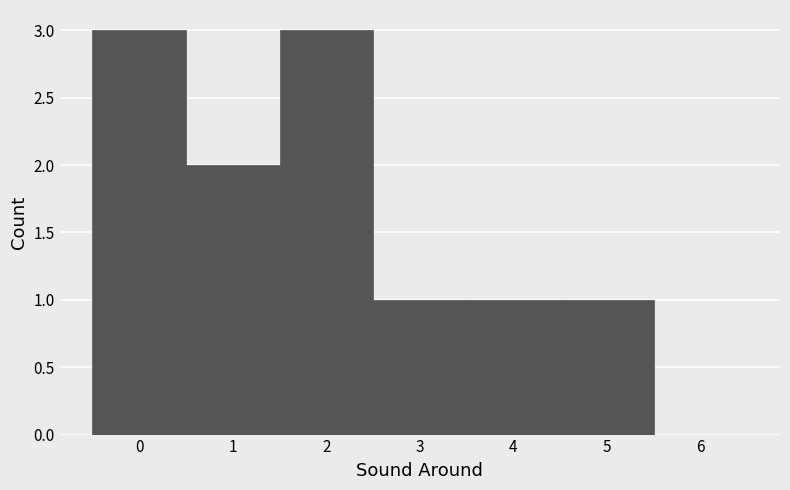

Reading left to right, list every bar in this chart as the range it spans on the x-axis followed by its height. The values are not printed on the chart, so give them approximately, as read against the axis.

-0.5 to 0.5: 3
0.5 to 1.5: 2
1.5 to 2.5: 3
2.5 to 3.5: 1
3.5 to 4.5: 1
4.5 to 5.5: 1
5.5 to 6.5: 0